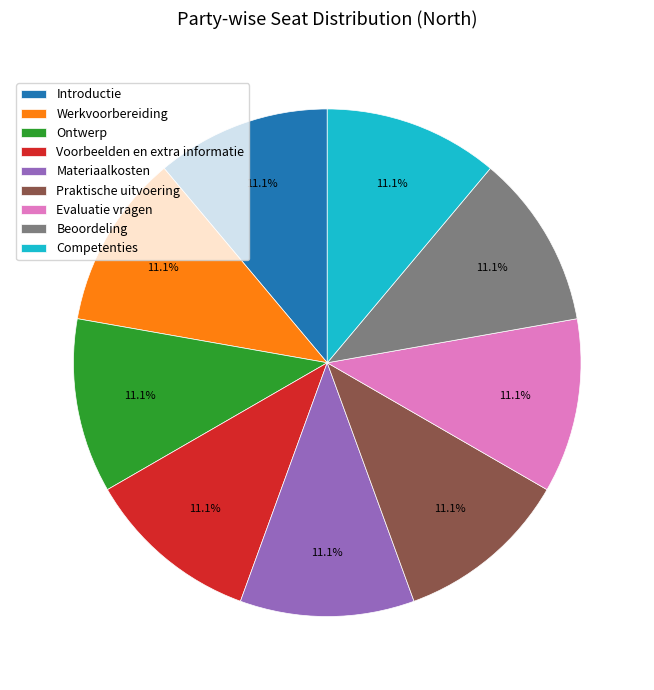

Does Ontwerp account for over 50% of the chart?

No